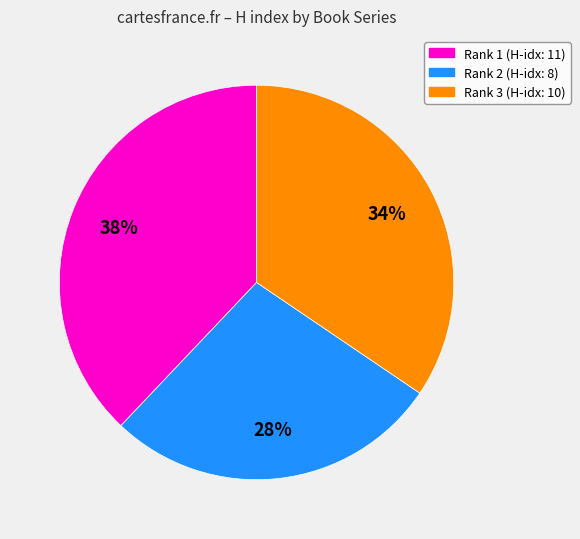

Rank the categories by value from lowest to highest.

Rank 2 (H-idx: 8), Rank 3 (H-idx: 10), Rank 1 (H-idx: 11)